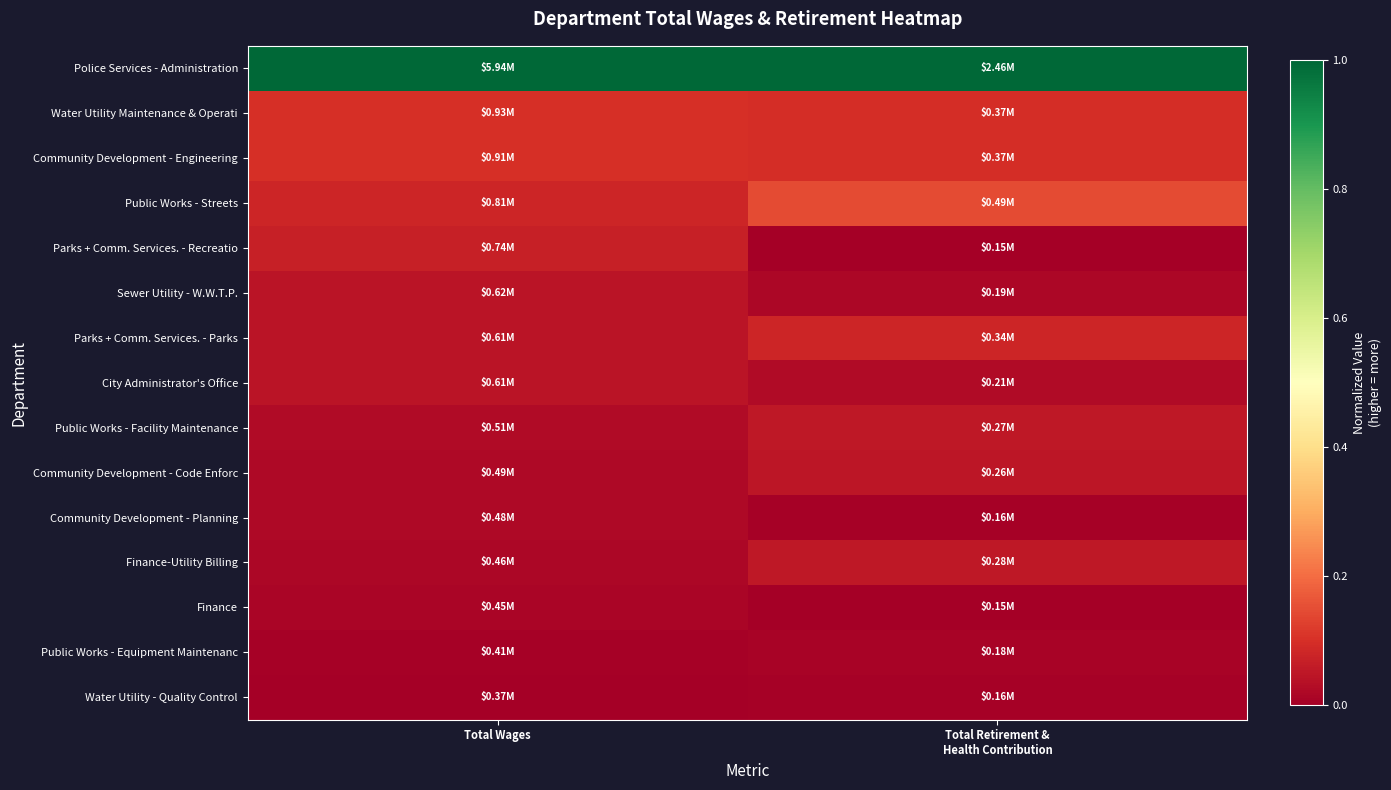

What is the greatest value displayed?

1.0